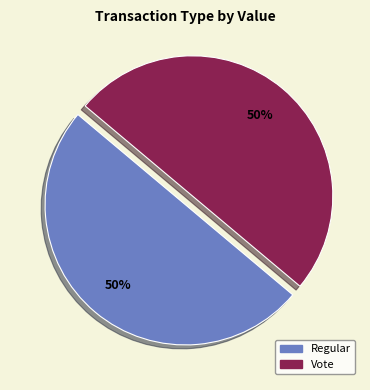

Approximately how many times larger is the value at Vote compared to Regular?

1.0